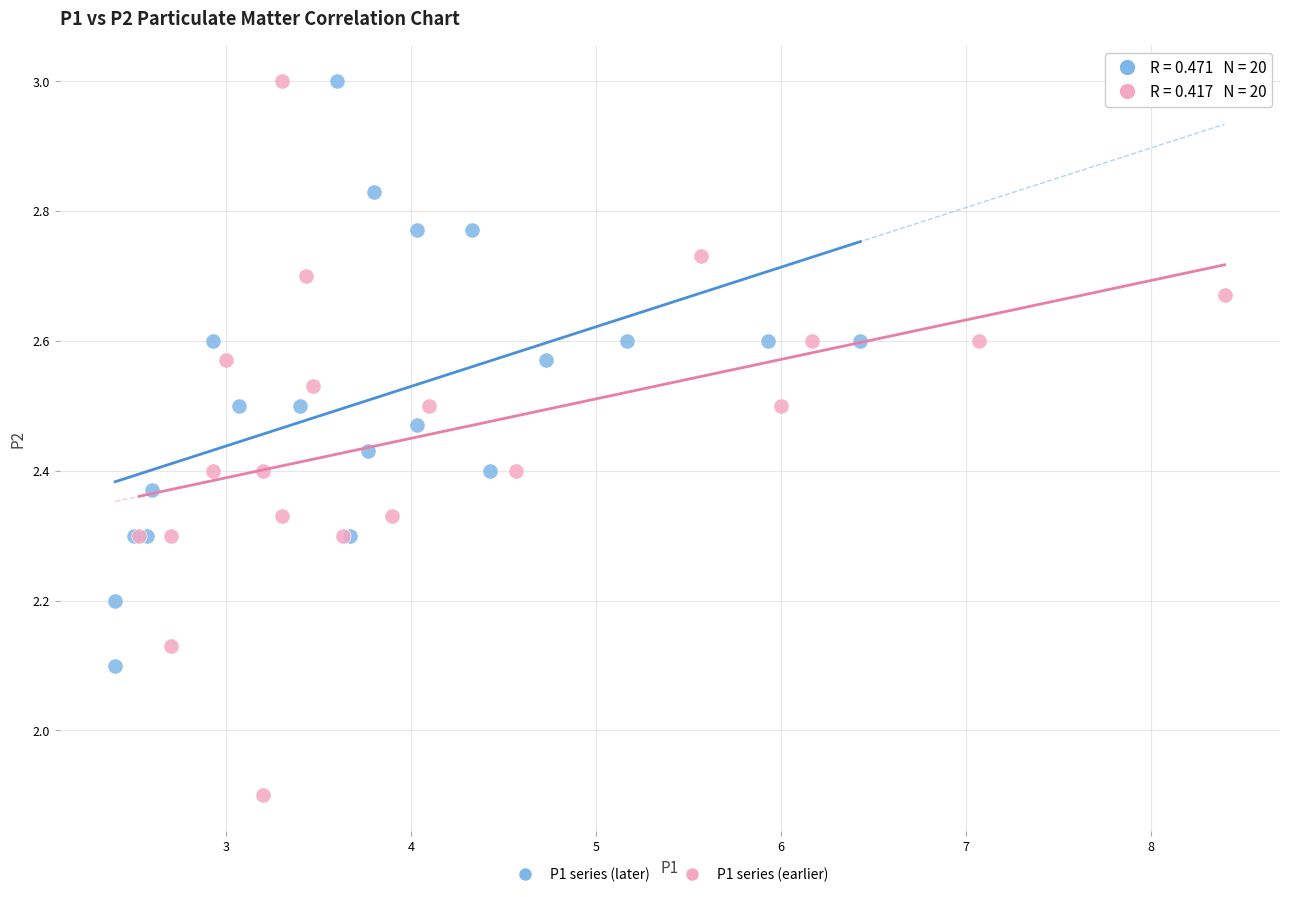

What are all the series names shown in the legend?

P1 series (later), P1 series (earlier)